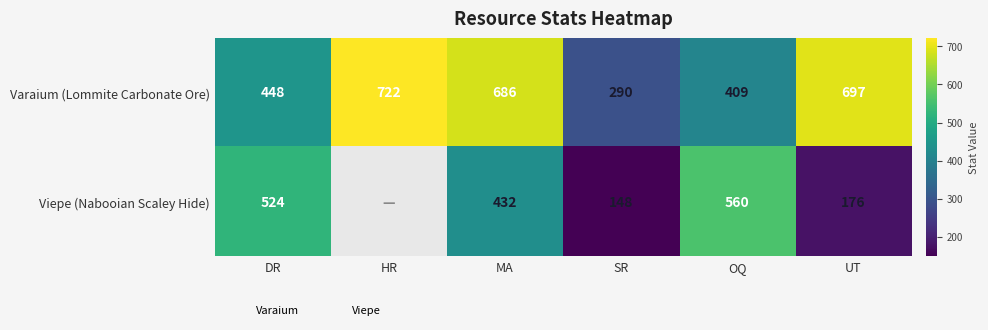

What is the spread (max minus min) of values at OQ?

151.0